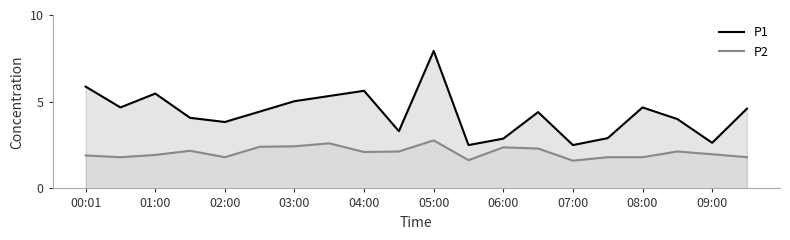

True or false: P1 has more than 0 interior local peaks.

True